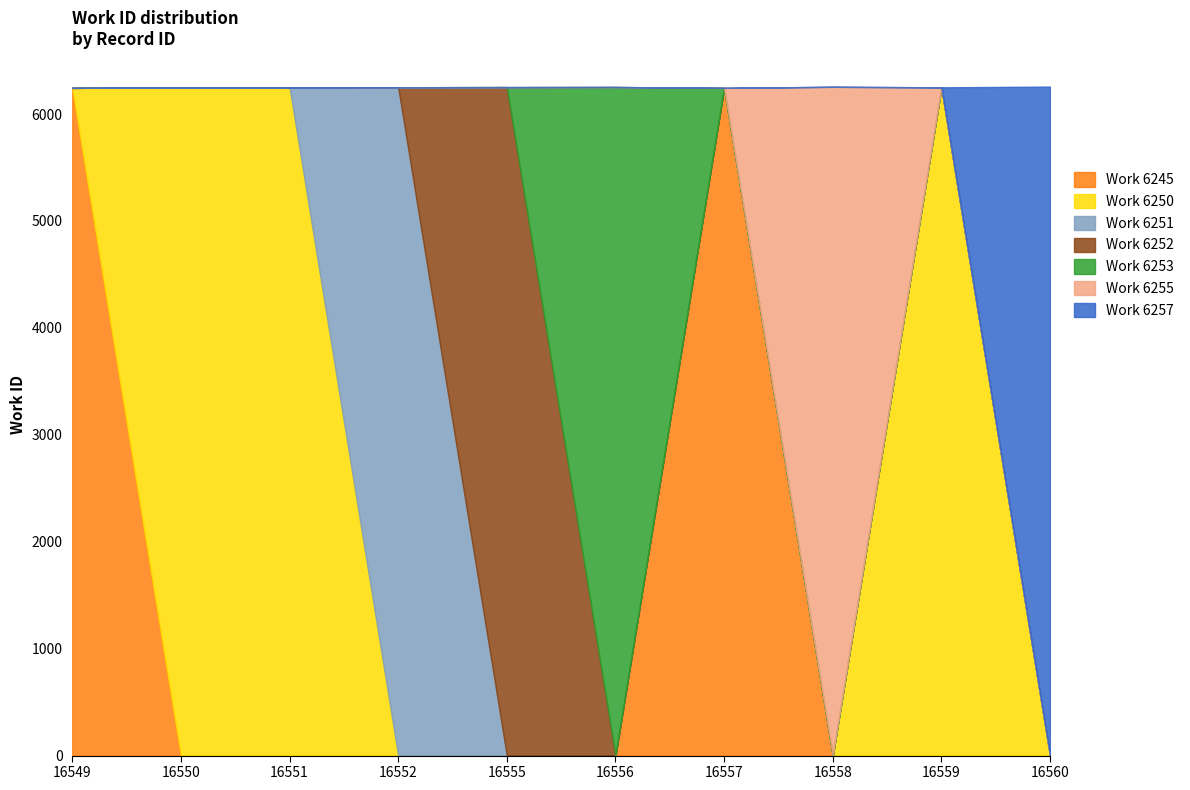

Rank the categories by value from lowest to highest.

16549, 16557, 16550, 16551, 16559, 16552, 16555, 16556, 16558, 16560